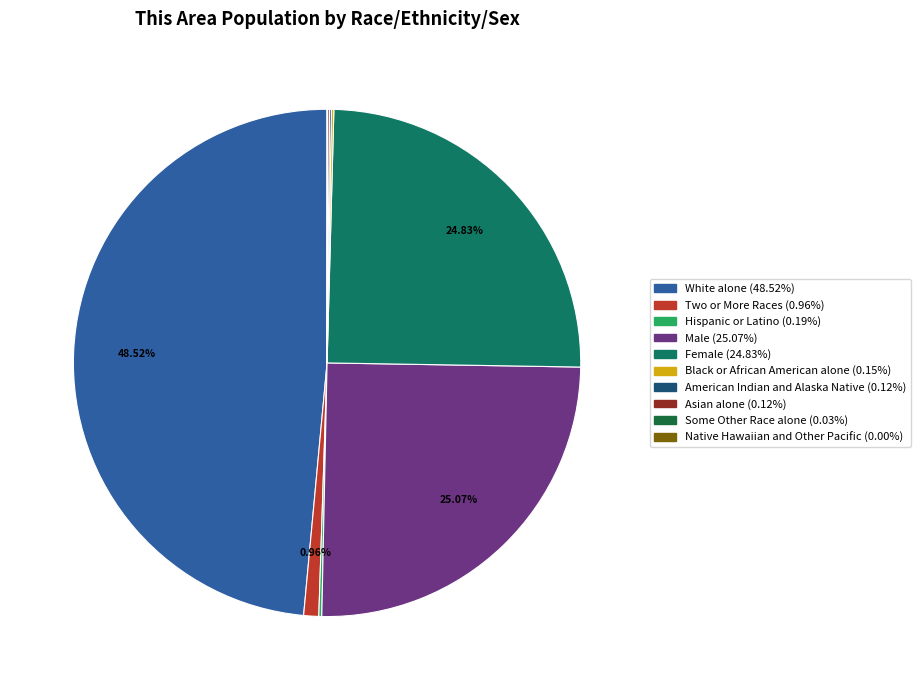

Does any single category account for the majority?

No